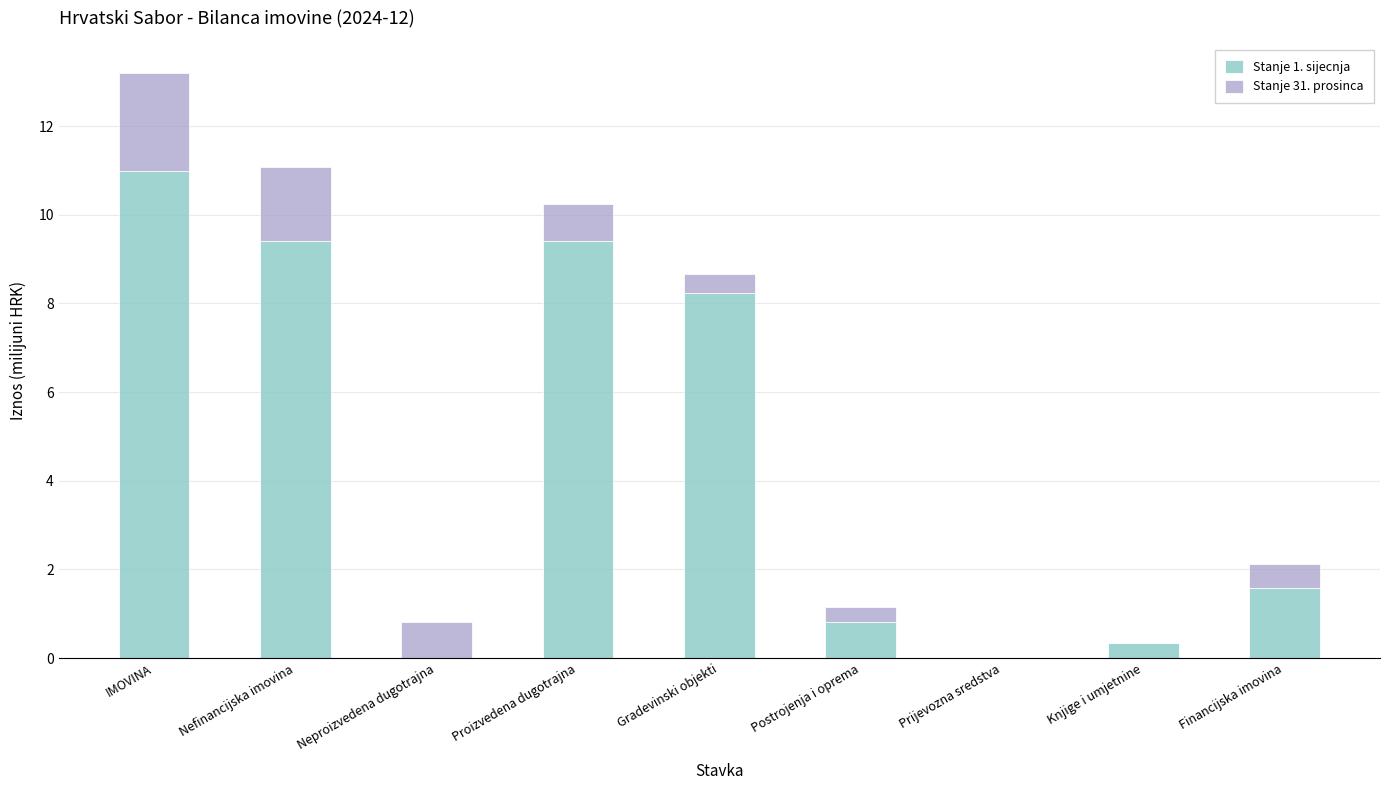

Count the number of categories in the chart.

9